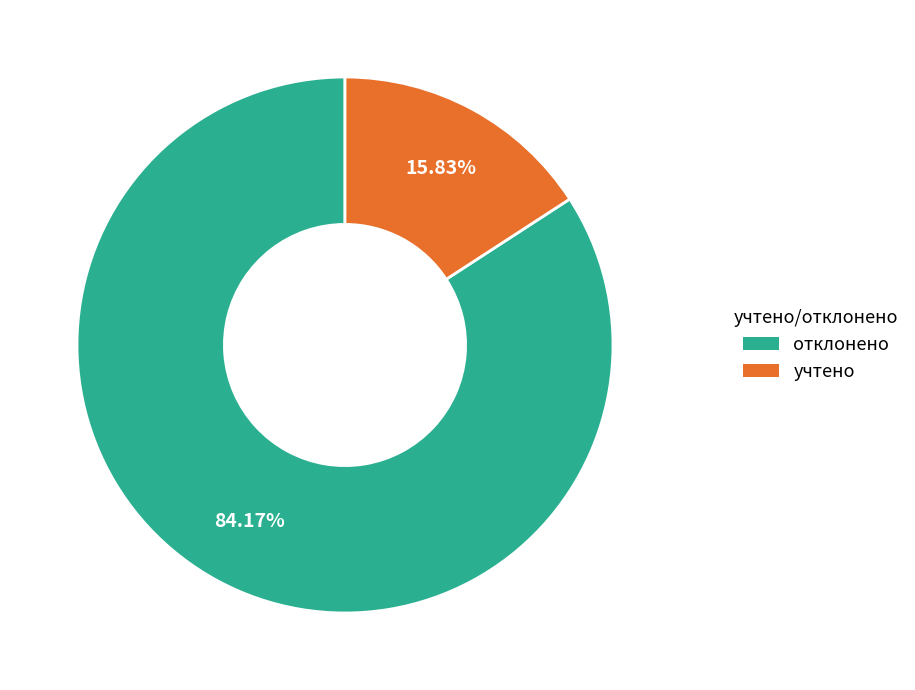

Which category has the biggest portion of the pie?

отклонено